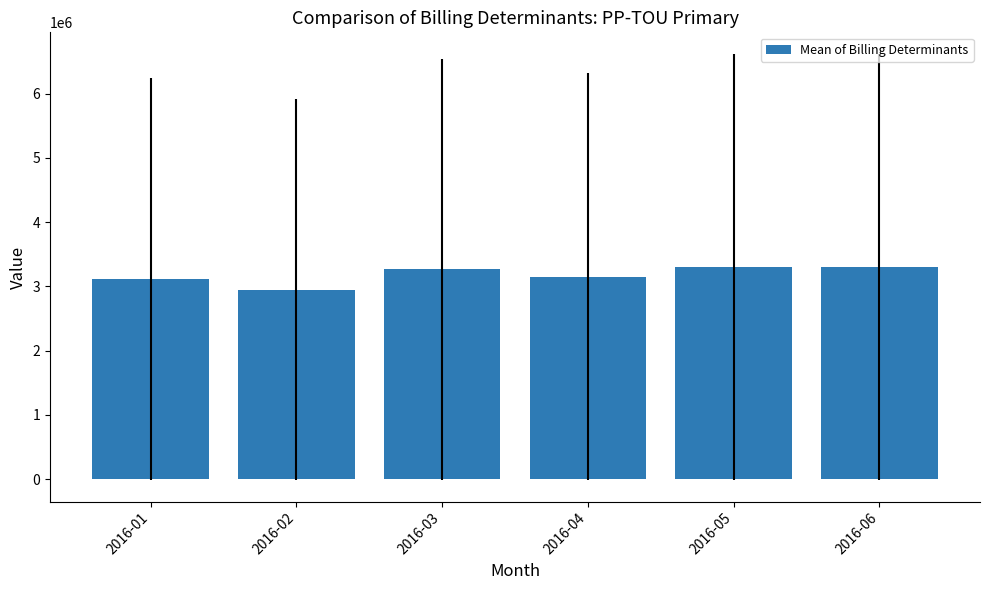

Read the value at 2016-03.

3261620.8